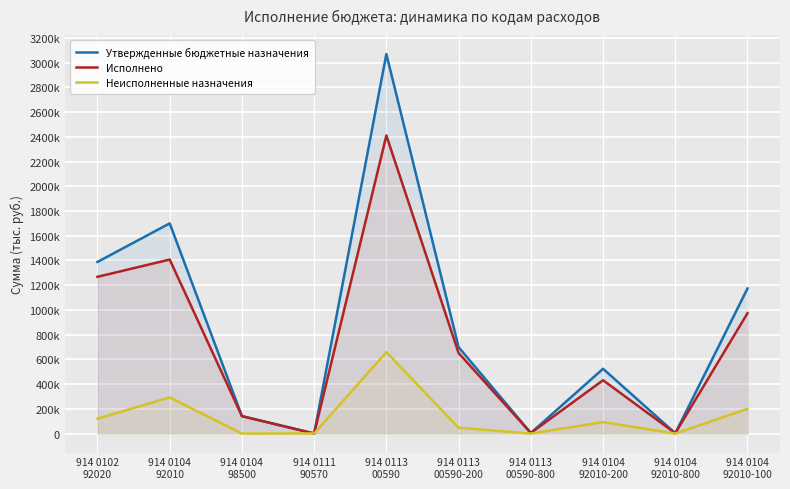

What position from the right is 914 0113
00590-800?

4